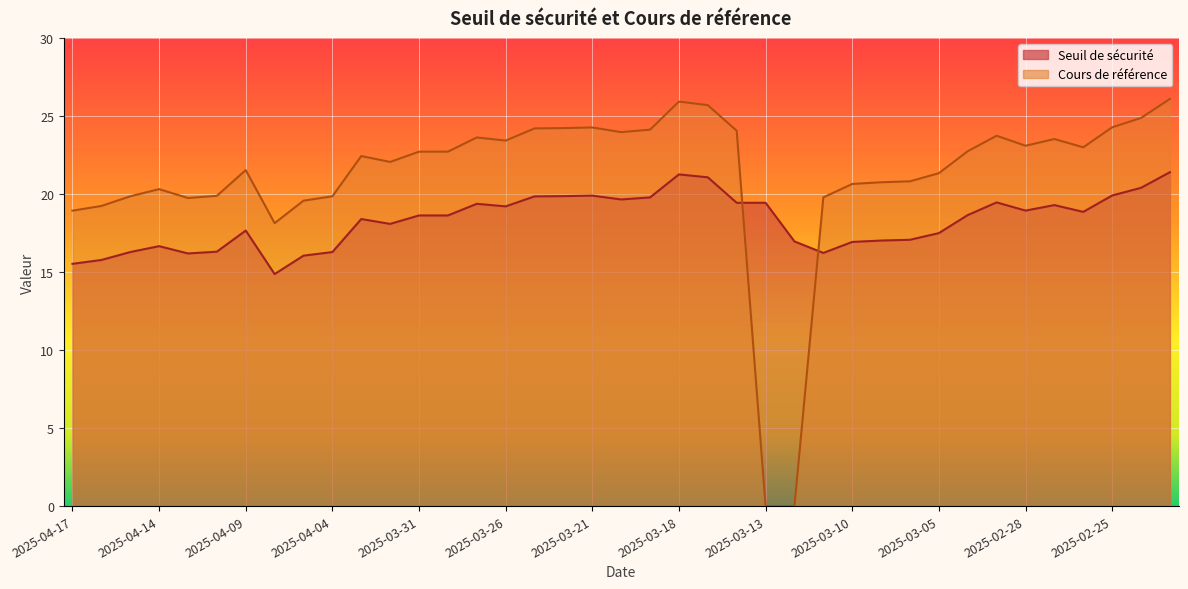

At how many categories does at least one series exceed 16?

39